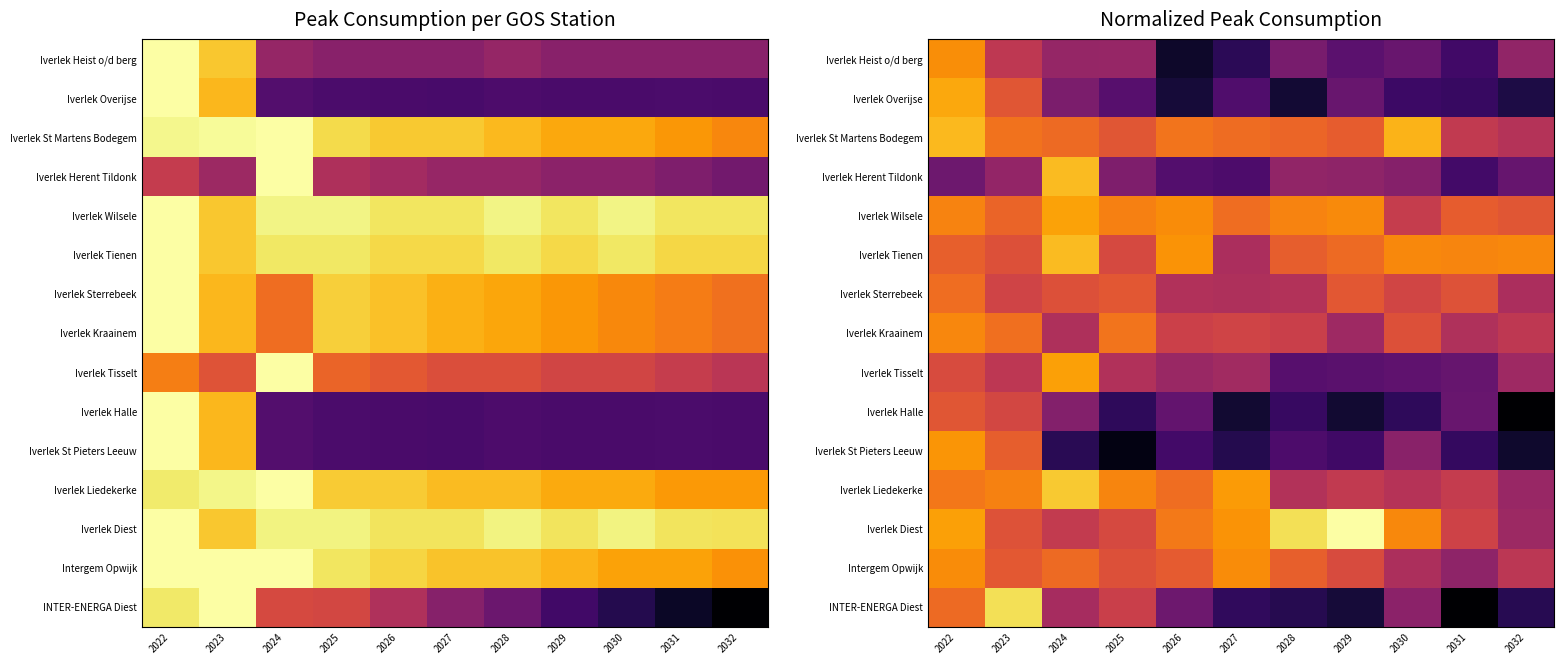

How many categories are shown in the chart?

11